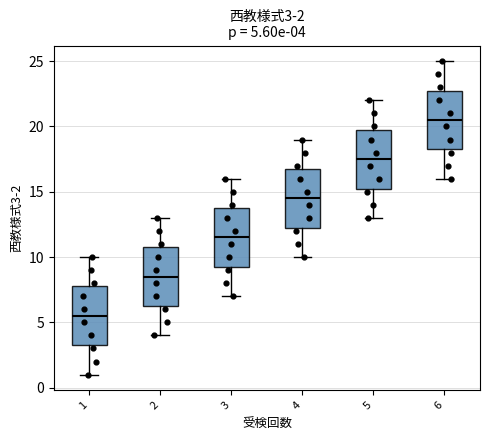

Which box's median line is the highest?

6